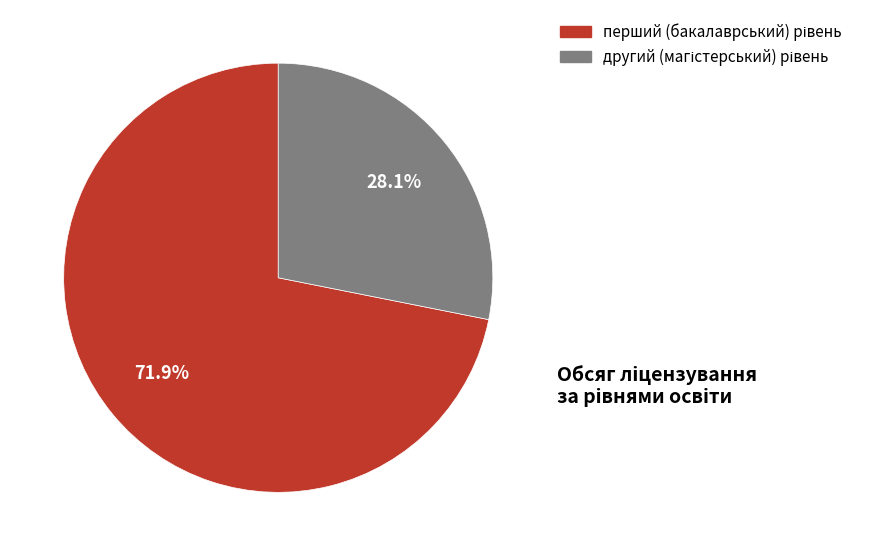

Does any single category account for the majority?

Yes